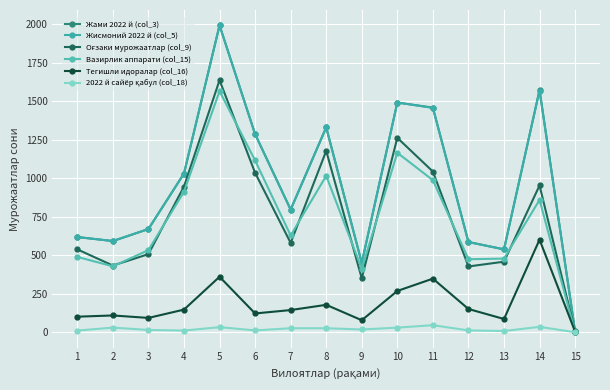

Which series has the largest range (max minus min)?

Жами 2022 й (col_3)